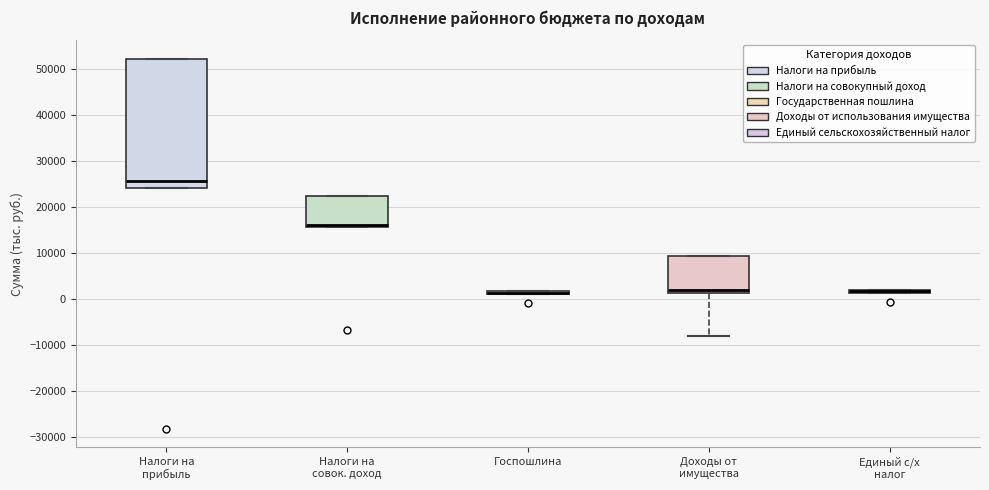

Where is the upper edge of the box for Налоги на совок. доход on the y-axis? The values are not printed on the chart, so give them approximately, as read against the axis.

22000